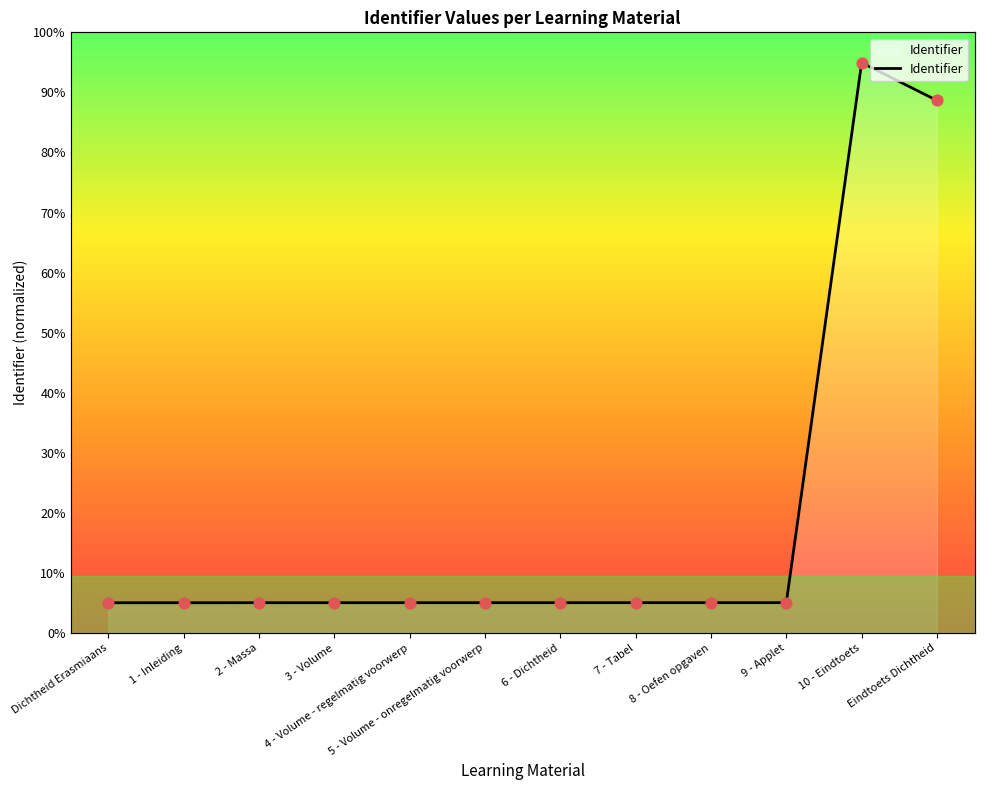

Approximately how many times larger is the value at 8 - Oefen opgaven compared to 7 - Tabel?

1.0